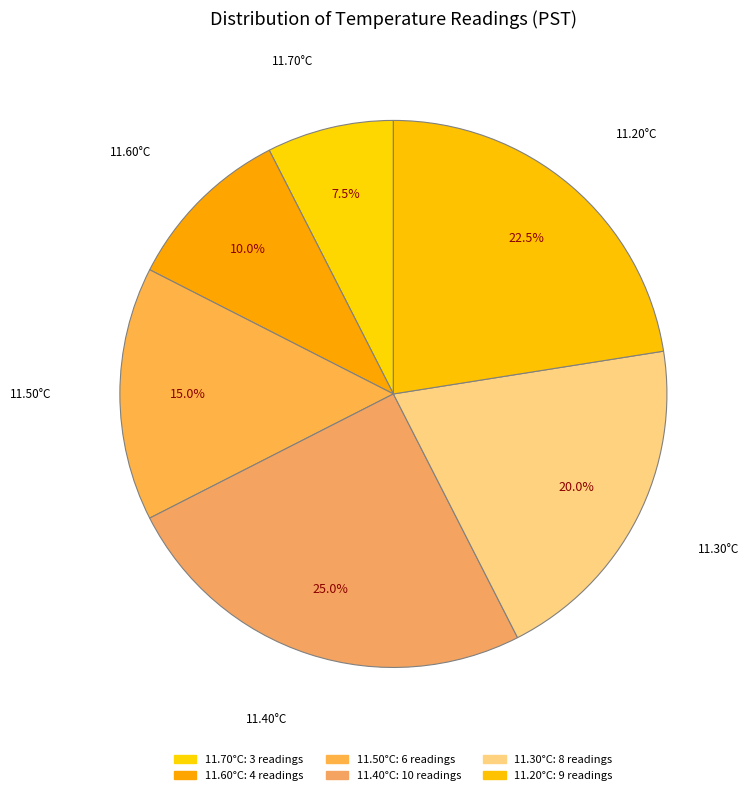

What is the smallest slice in the pie chart?

11.70°C